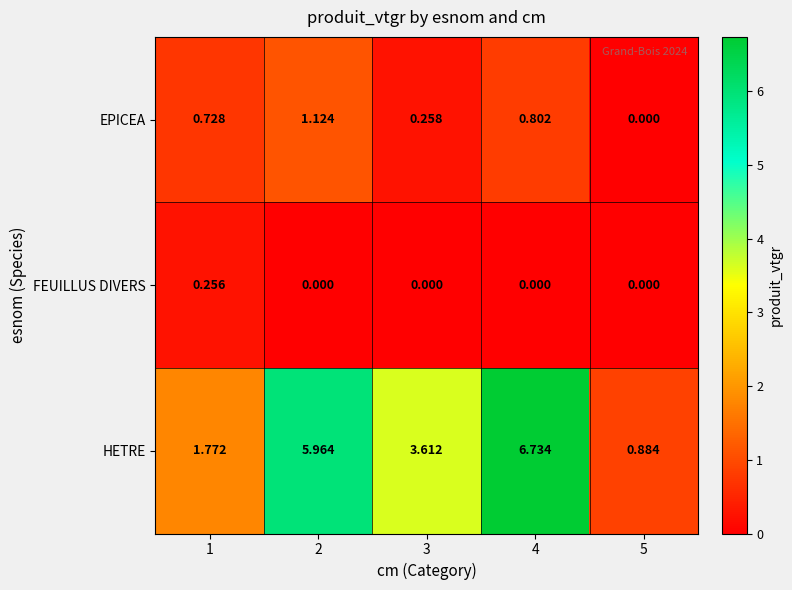

Which series has the largest total across all categories?

HETRE